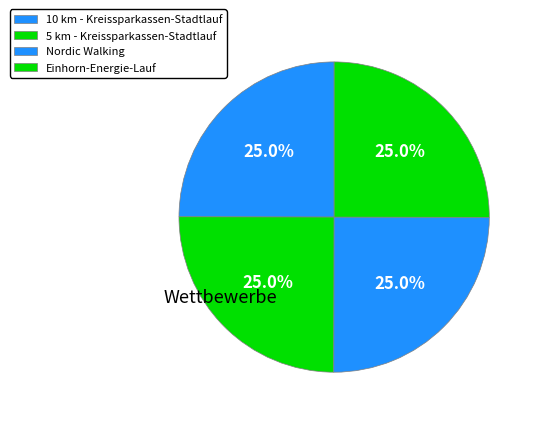

How many segments does this pie chart have?

4